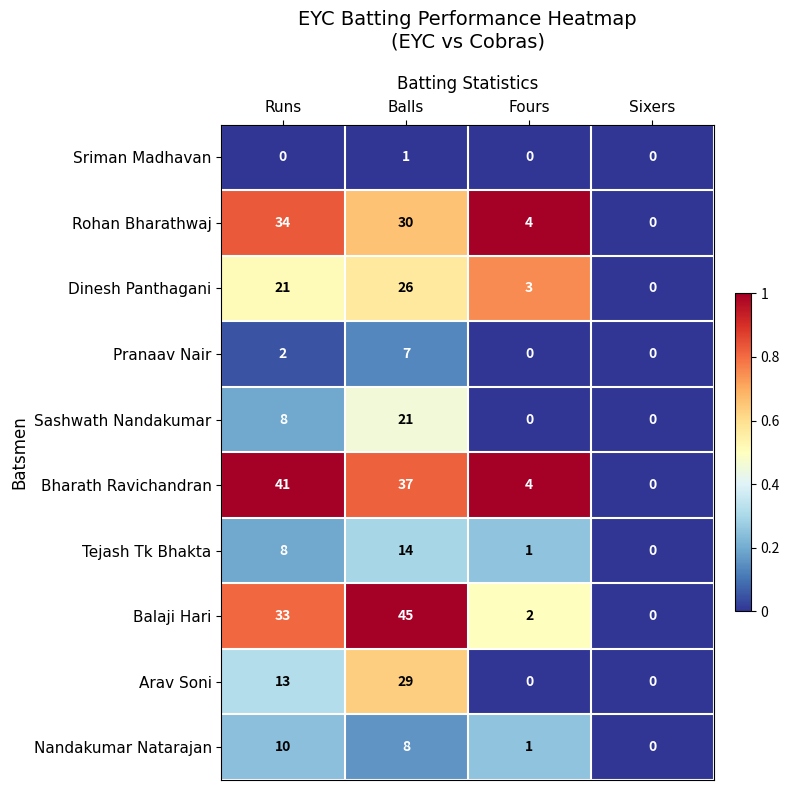

True or false: Sashwath Nandakumar has a value of 14 at Fours.

False